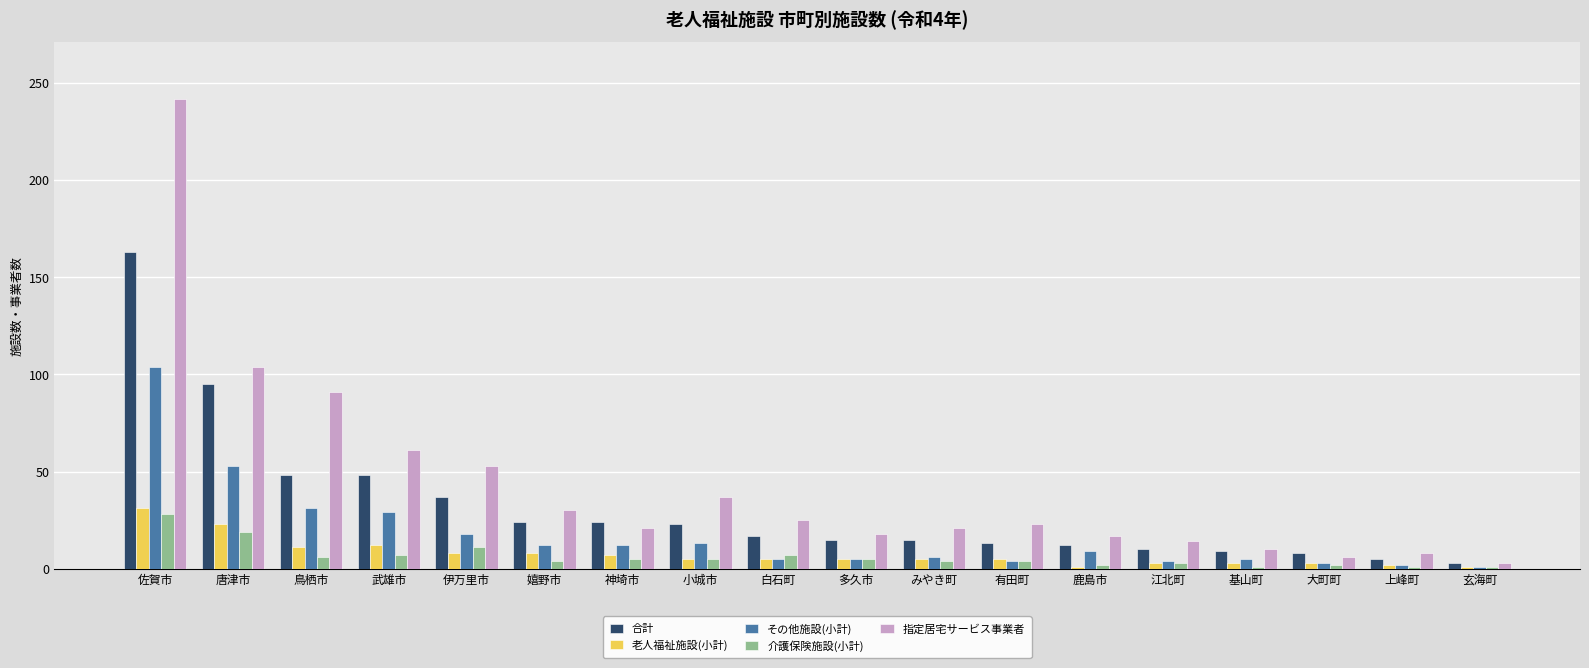

Is it true that 老人福祉施設(小計) equals 7 at 神埼市?

True